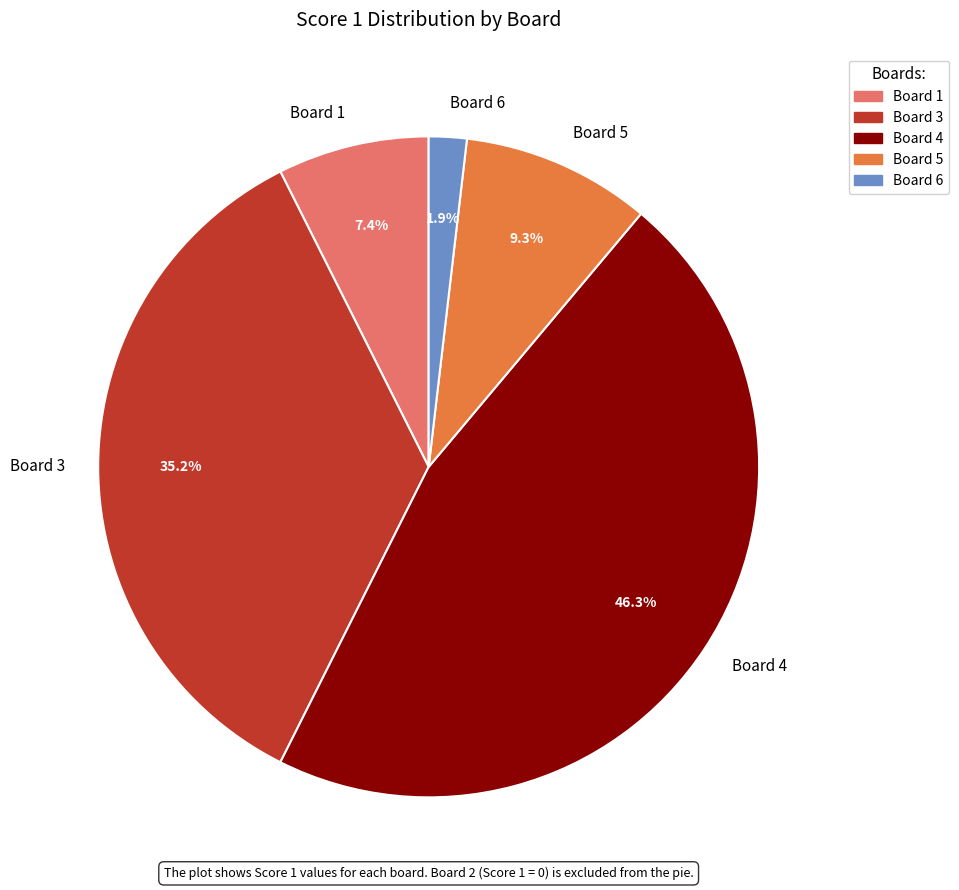

True or false: Board 3 accounts for 35% of the total.

True